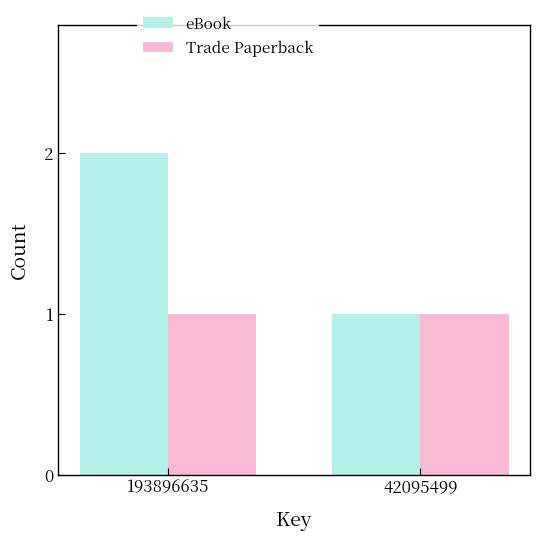

What are all the series names shown in the legend?

eBook, Trade Paperback